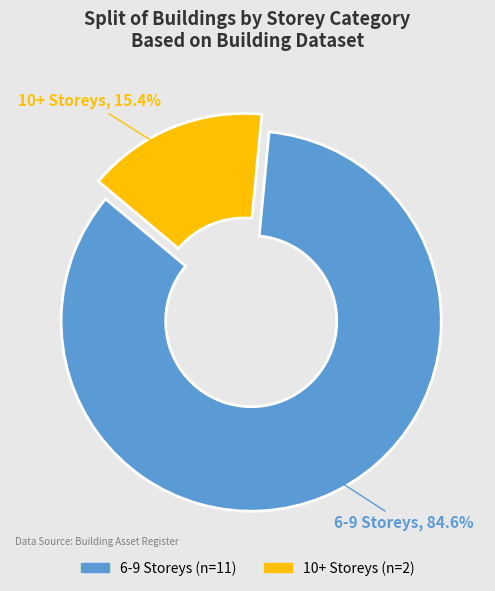

Which has a higher value, 10+ Storeys or 6-9 Storeys?

6-9 Storeys